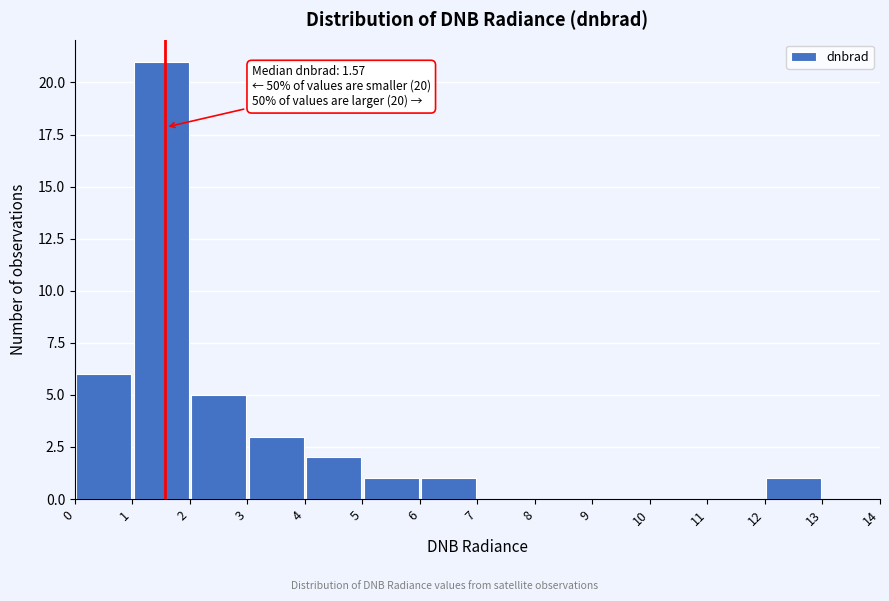

Which range on the x-axis has the tallest bar?

1 to 2